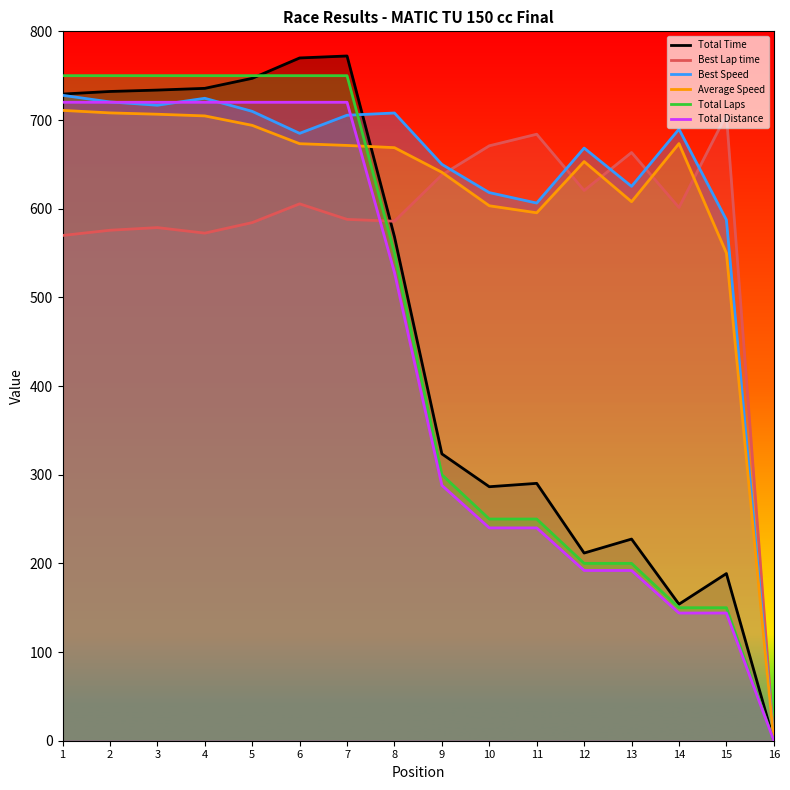

Is it true that Best Speed equals 684.9 at 6?

True